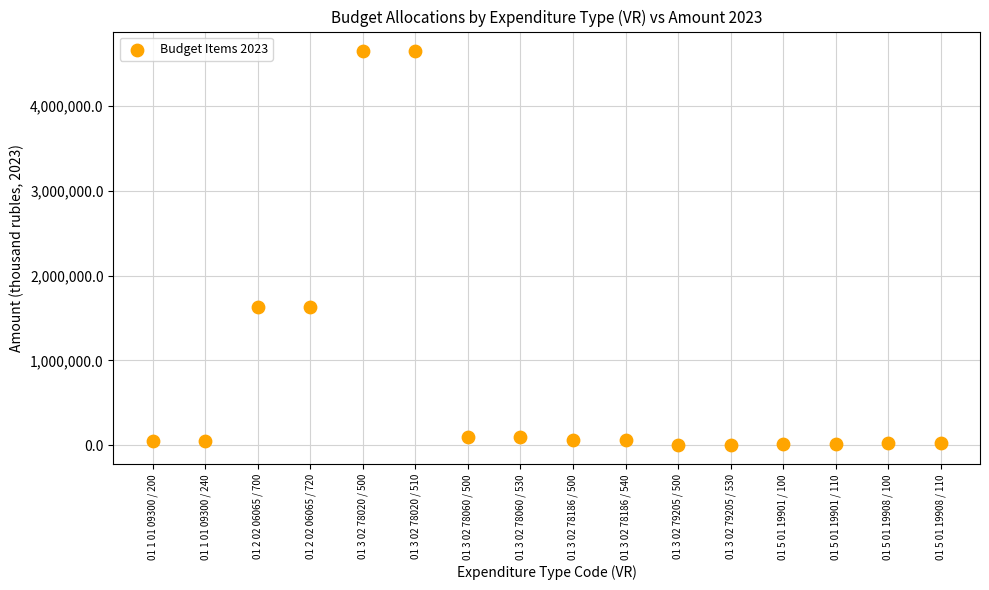

What is the range of Y values (max minus min)?

4641838.6